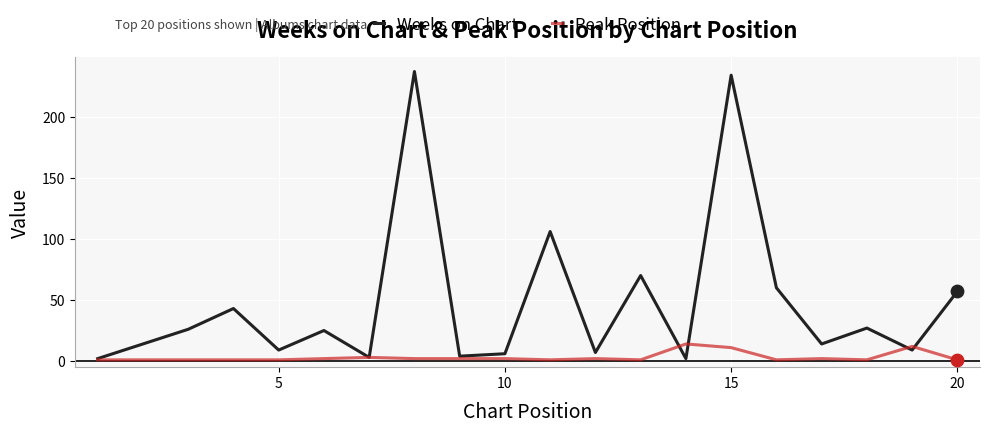

Which series has the largest total across all categories?

Weeks on Chart